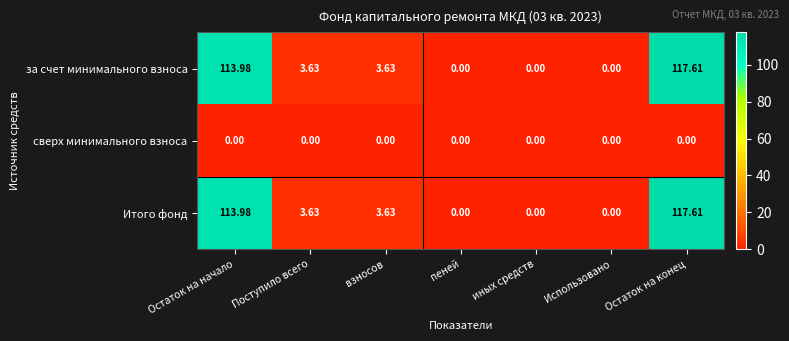

Is the value of за счет минимального взноса at Поступило всего greater than the value of Итого фонд at Остаток на начало?

No